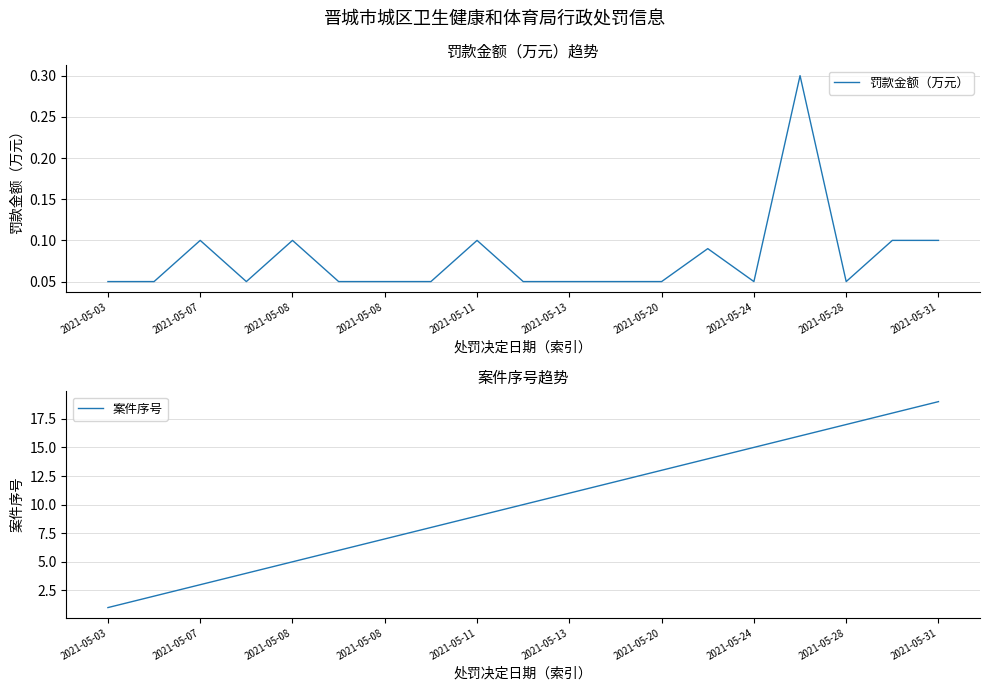

What is the smallest value displayed?

0.1